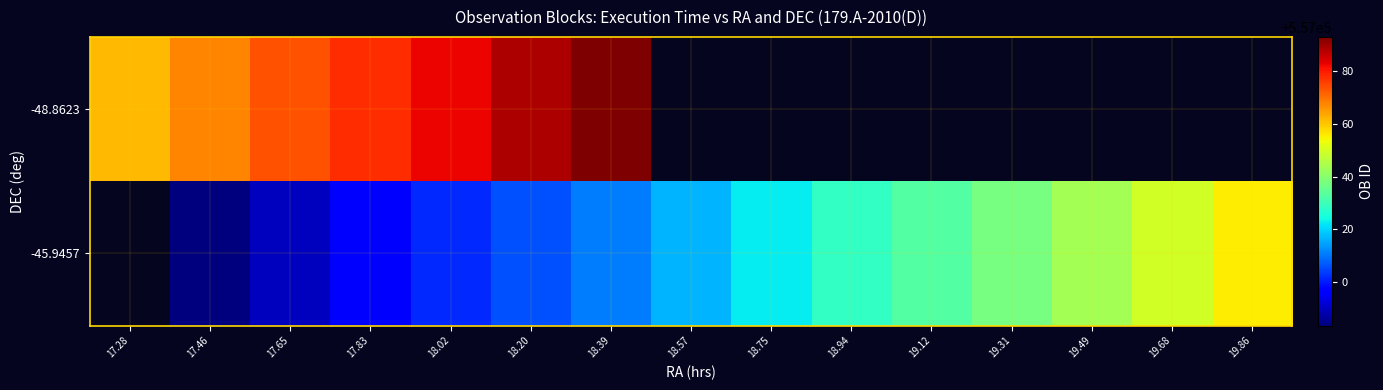

What is the difference between the highest and lowest values at 17.83?

82.5